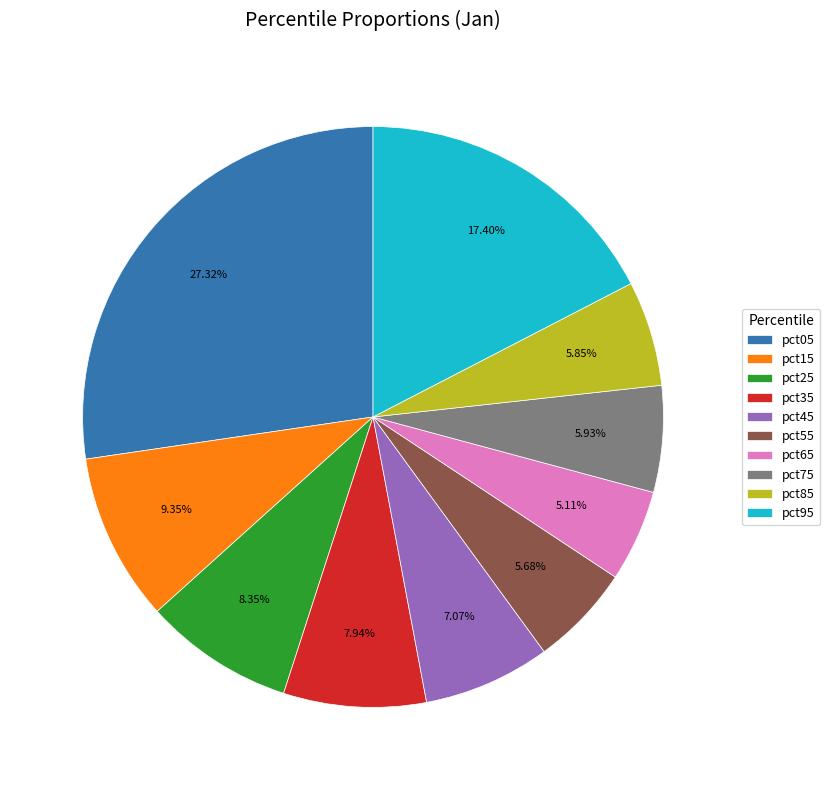

What is the smallest slice in the pie chart?

pct65